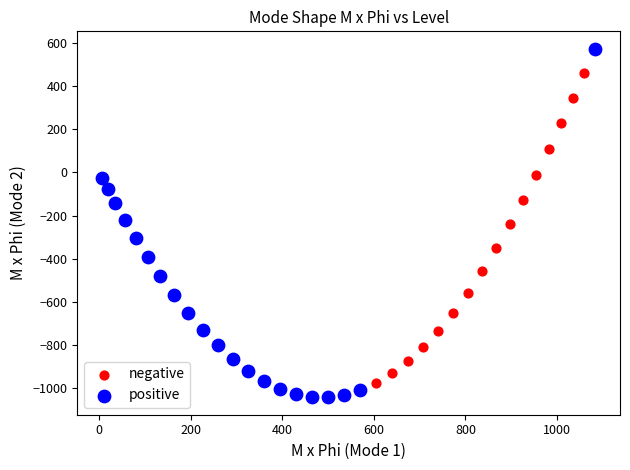

Which series contains the highest Y value?

positive